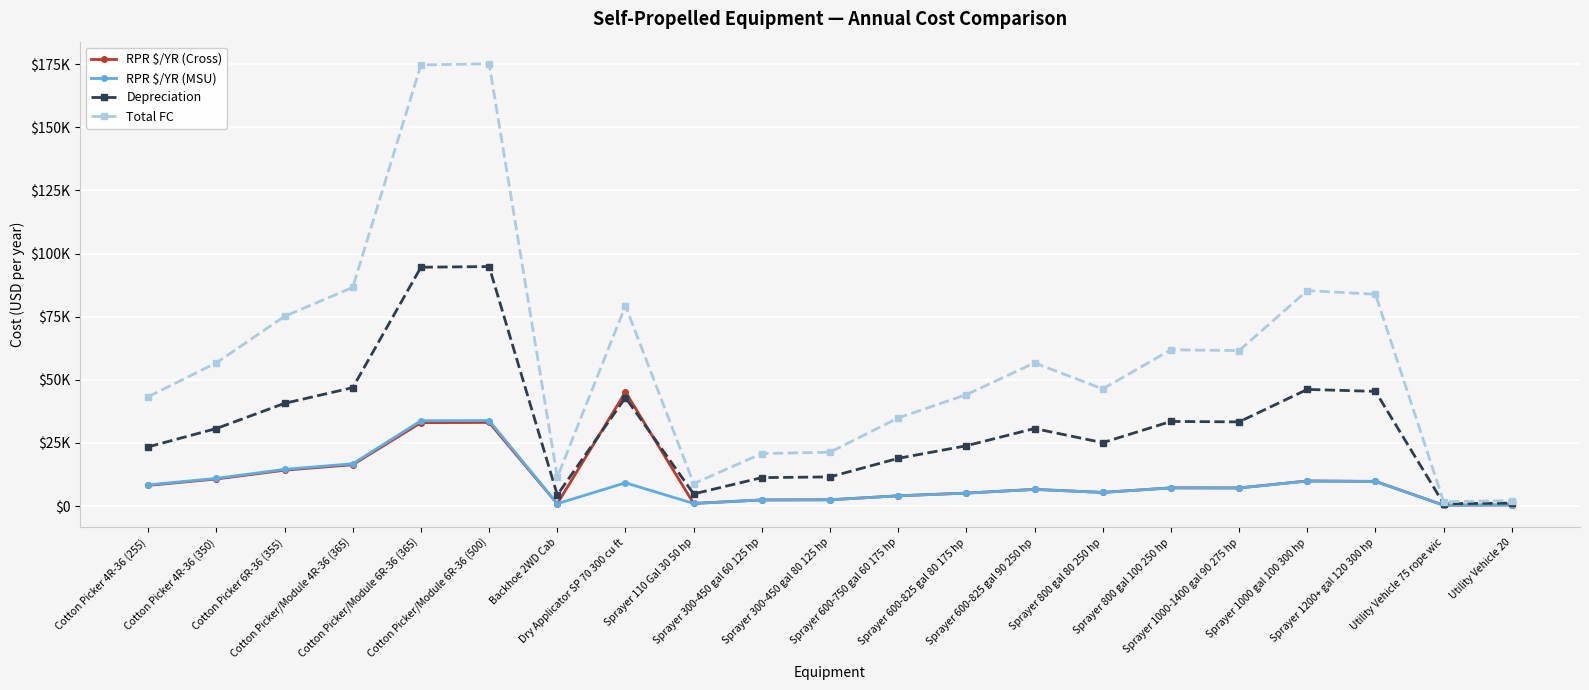

True or false: RPR $/YR (MSU) has a value of 9496.7 at Cotton Picker 6R-36 (355).

False